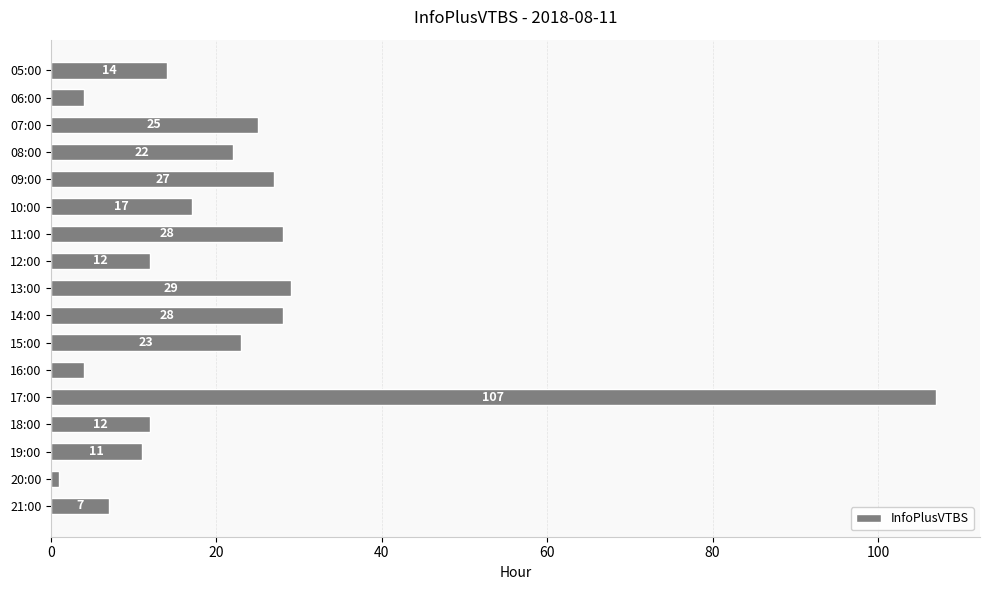

How many categories are shown in the chart?

17